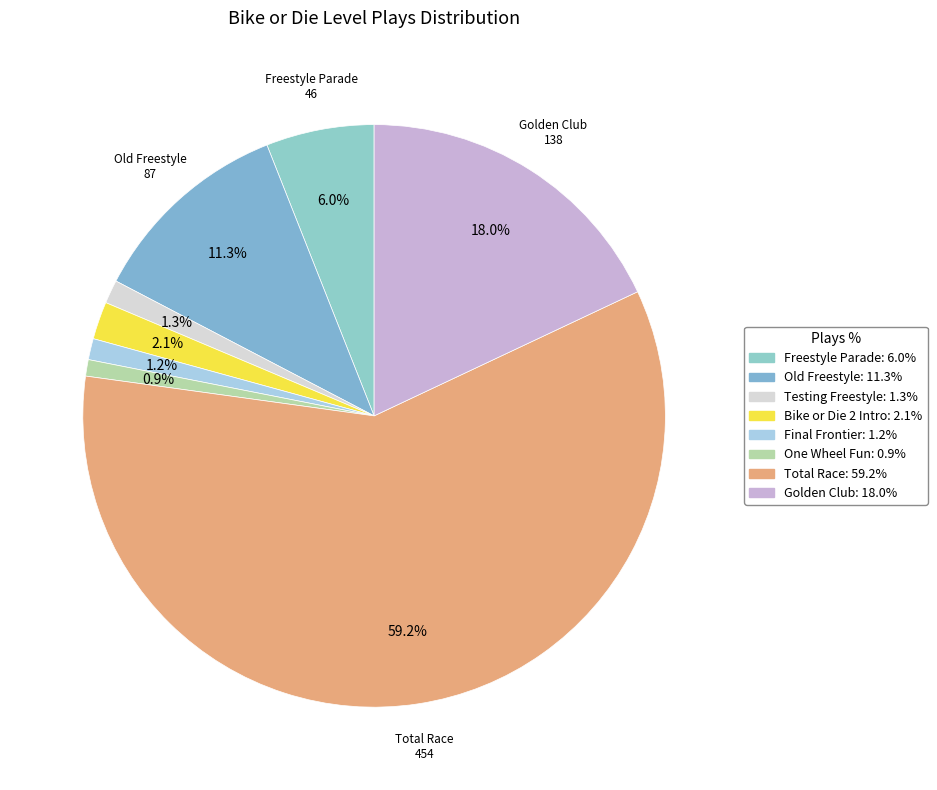

How many slices are in this pie chart?

8